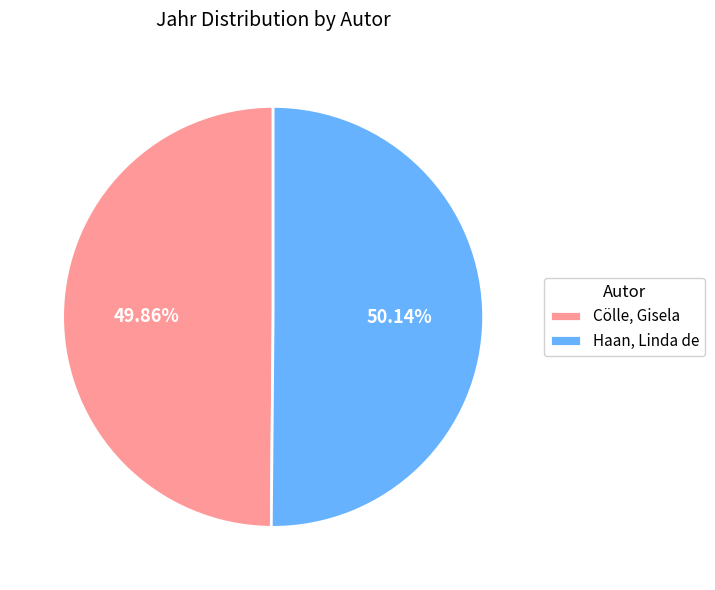

How many slices are in this pie chart?

2